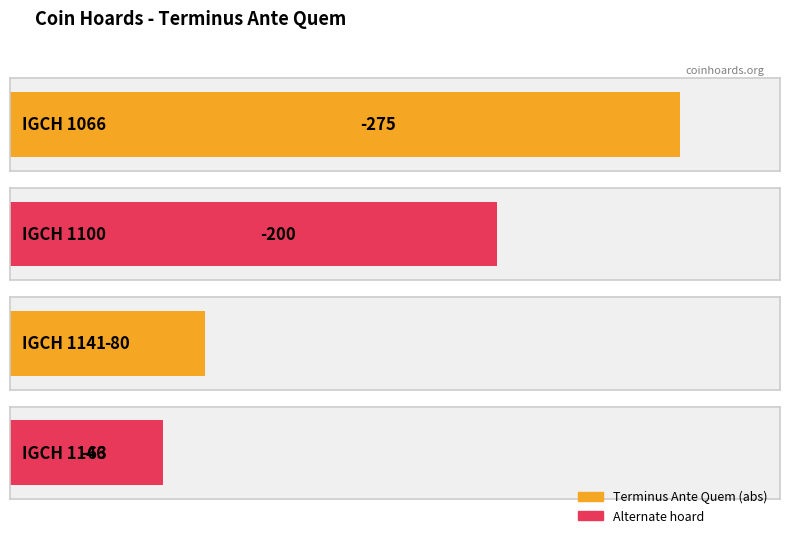

How many bars are there in total?

4